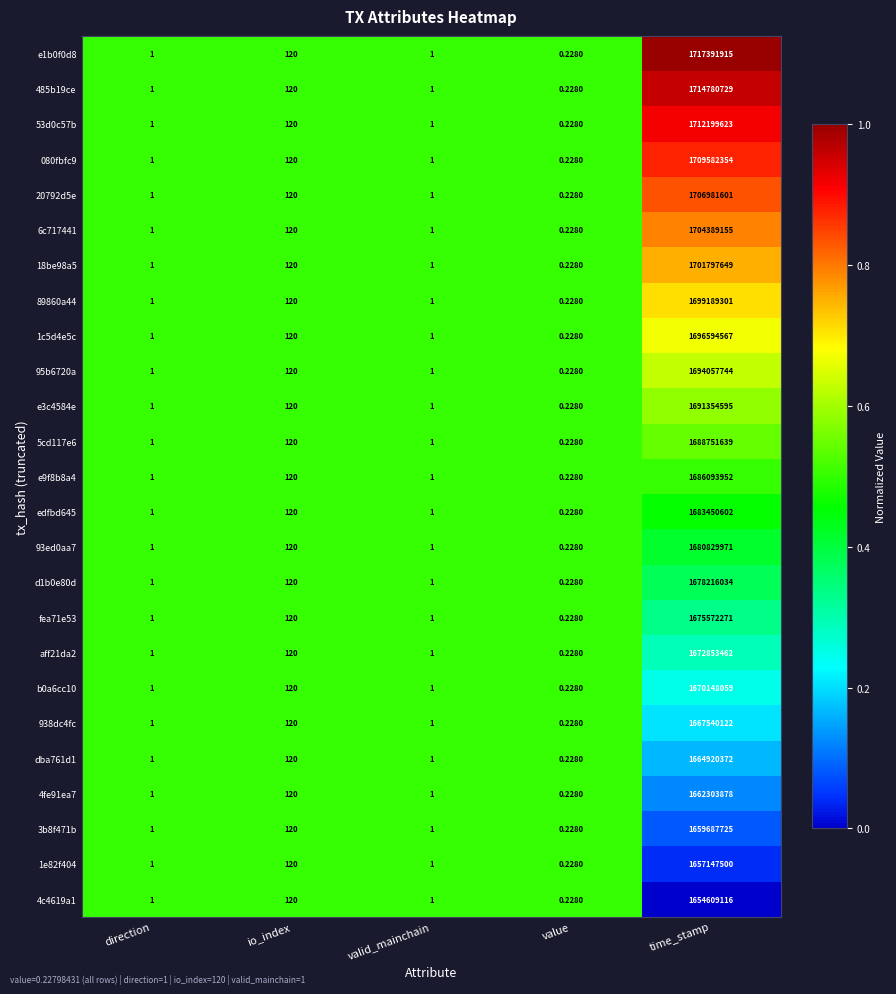

Which category has the lowest value in the b0a6cc10 series?

value